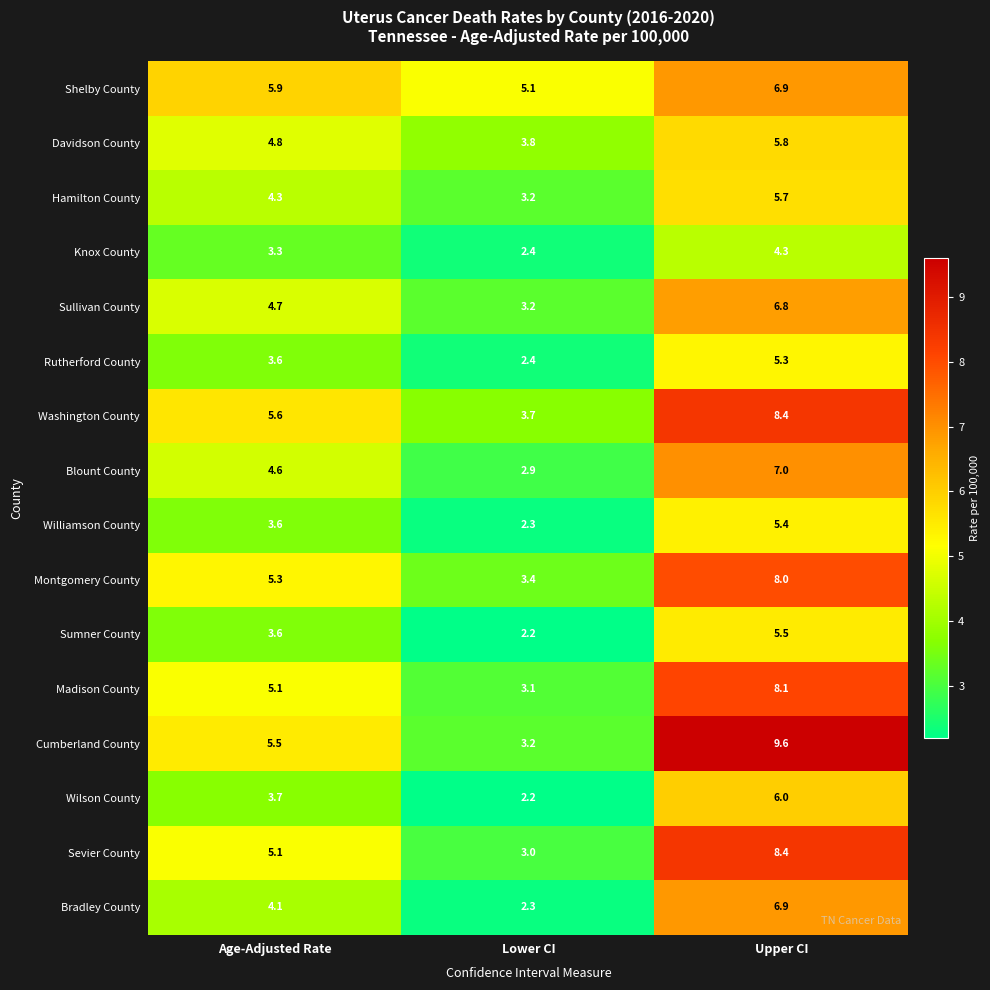

The Blount County series shows 1.7 at Lower CI. True or false?

False